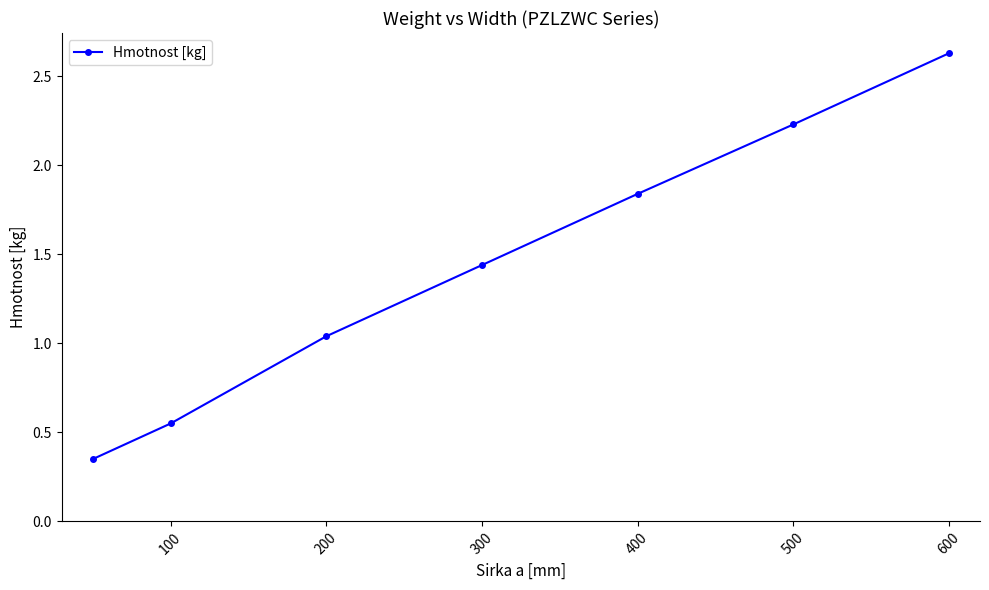

True or false: there are more than 0 points higher than both neighbors.

False